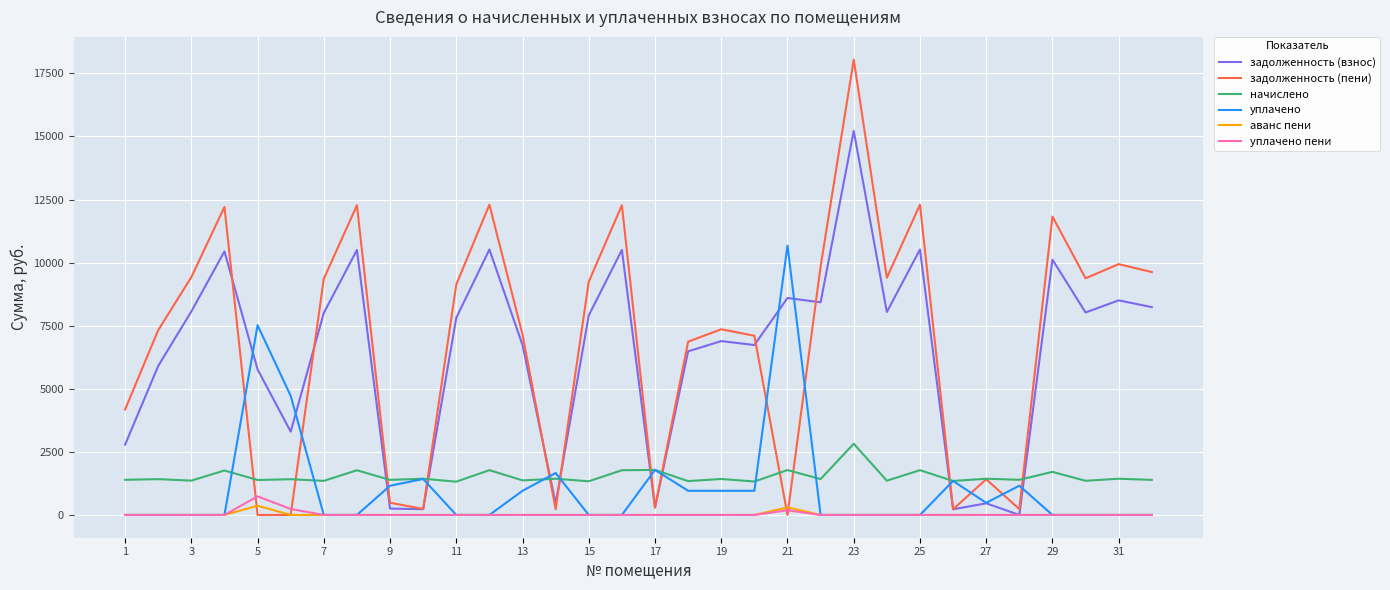

What is the highest value of the уплачено пени series?

737.3